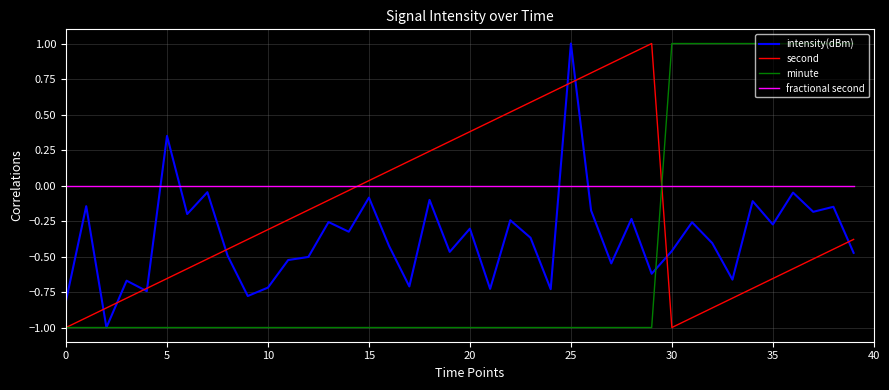

Which series has the largest total across all categories?

fractional second